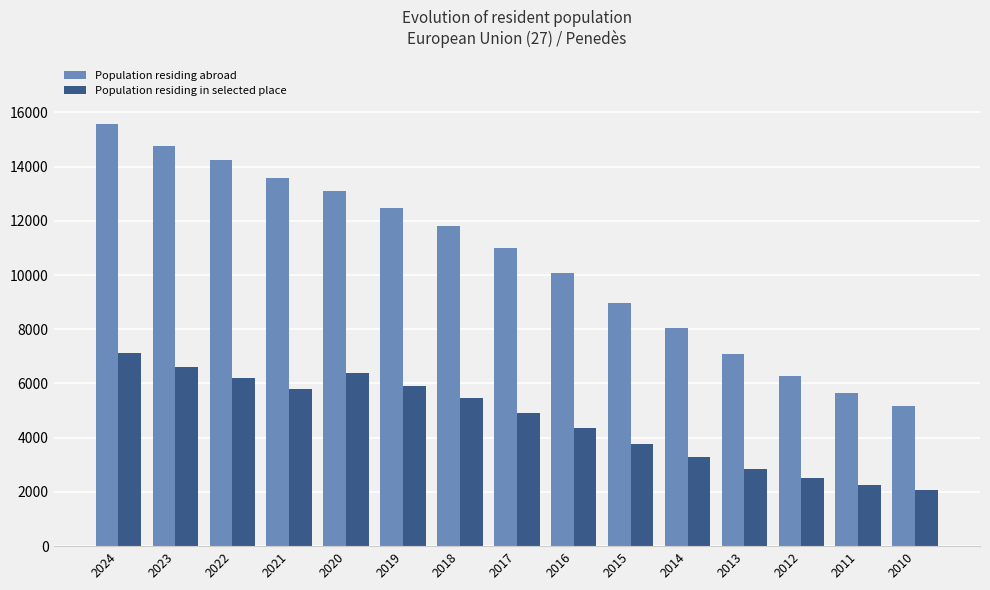

What is the total value across all series at 2013?

9929